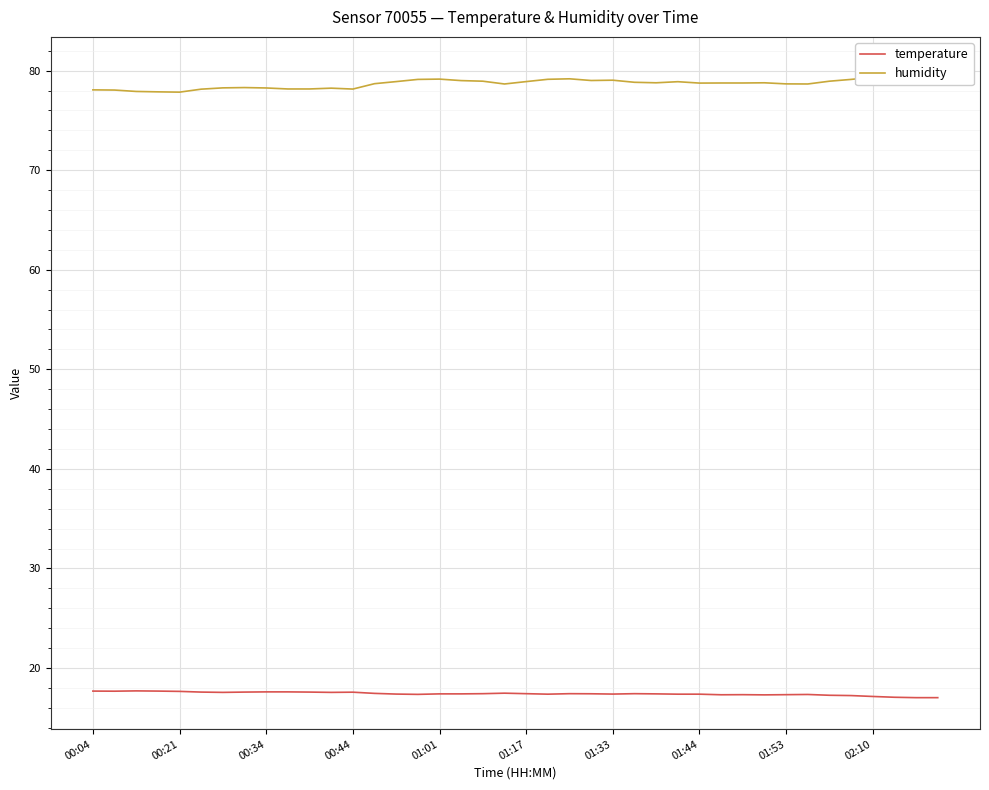

At 01:33, list the series in order from largest to smallest.

humidity, temperature